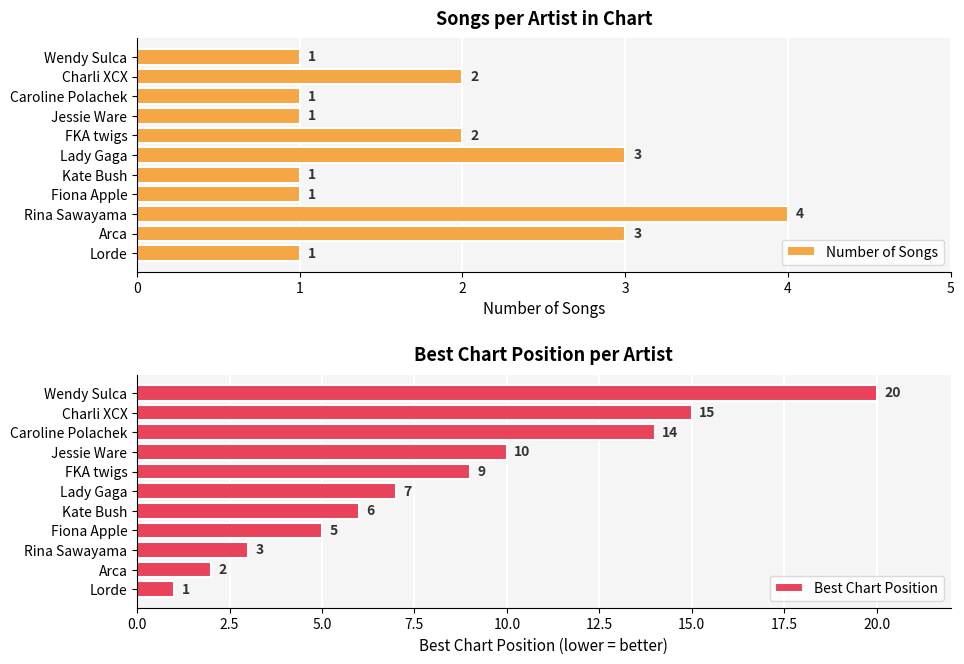

What is the average value of the Best Chart Position series?

8